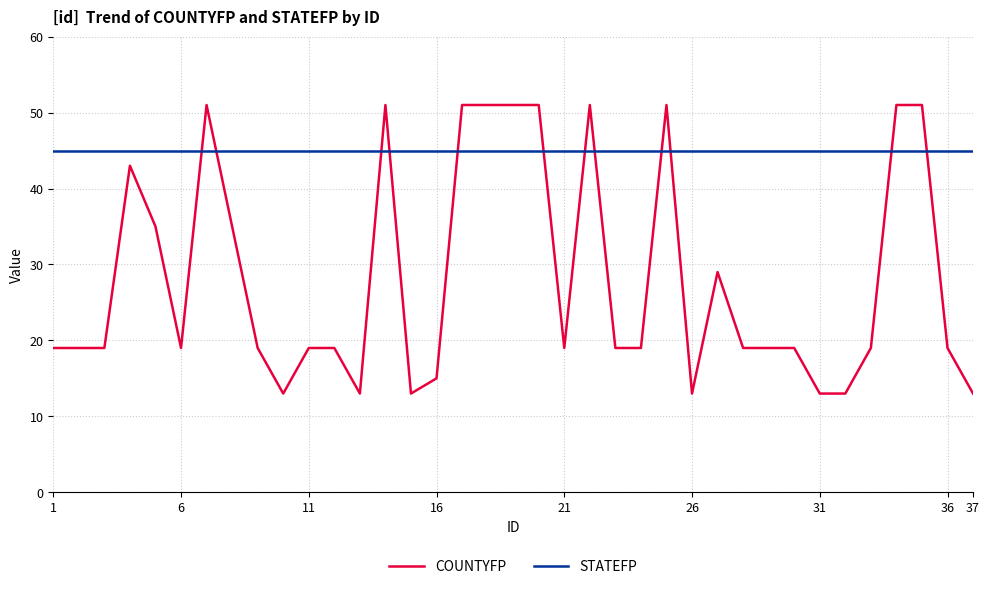

What is the minimum value for COUNTYFP?

13